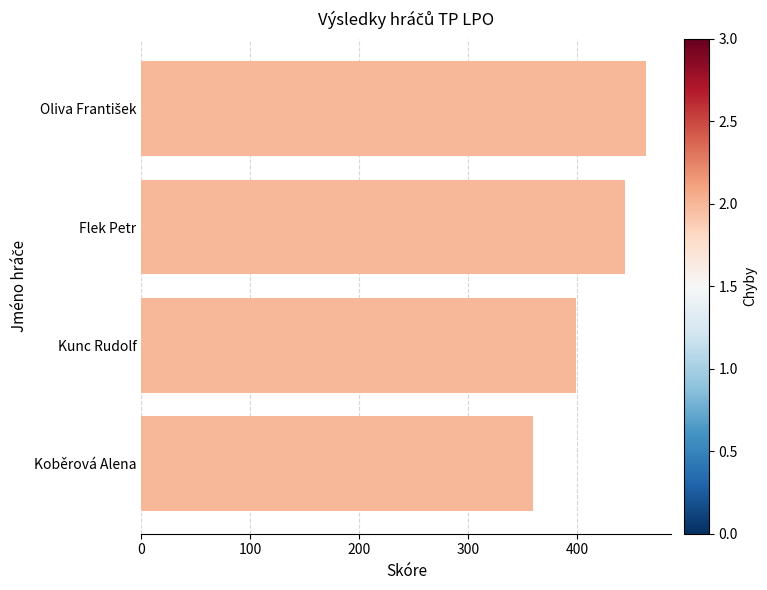

True or false: the data shows 359 at Koběrová Alena.

True